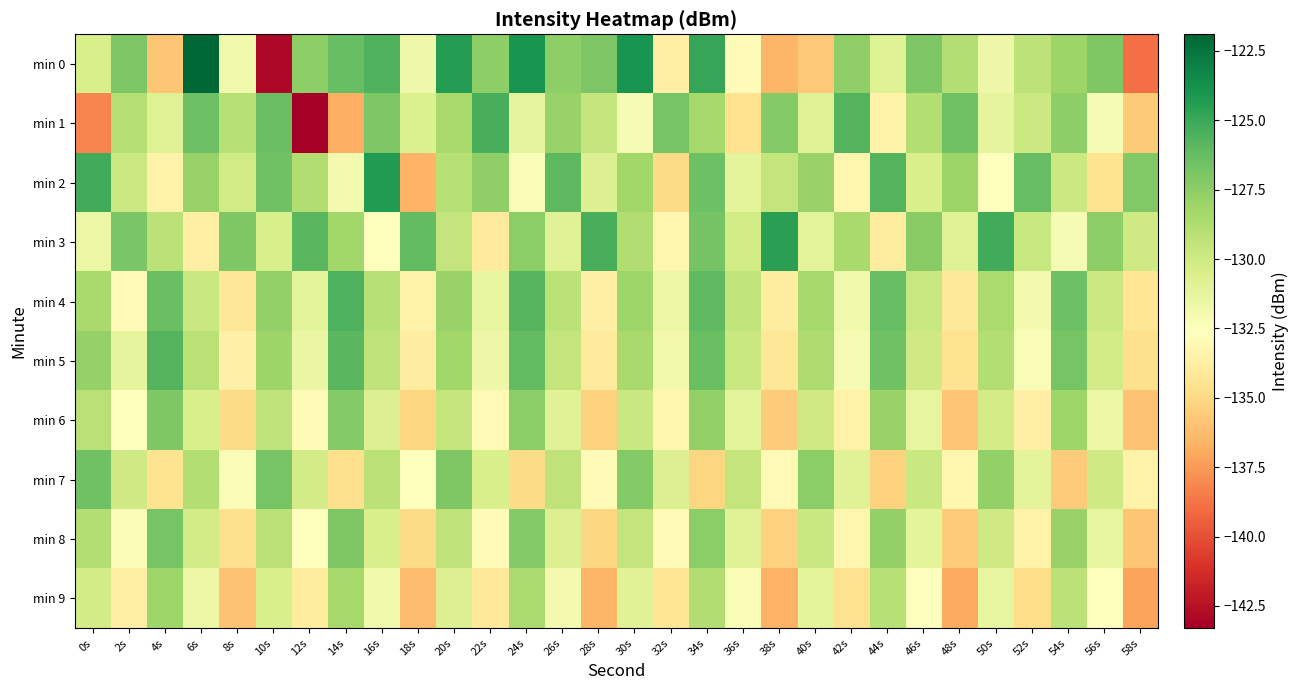

How many data points does each series have?

30